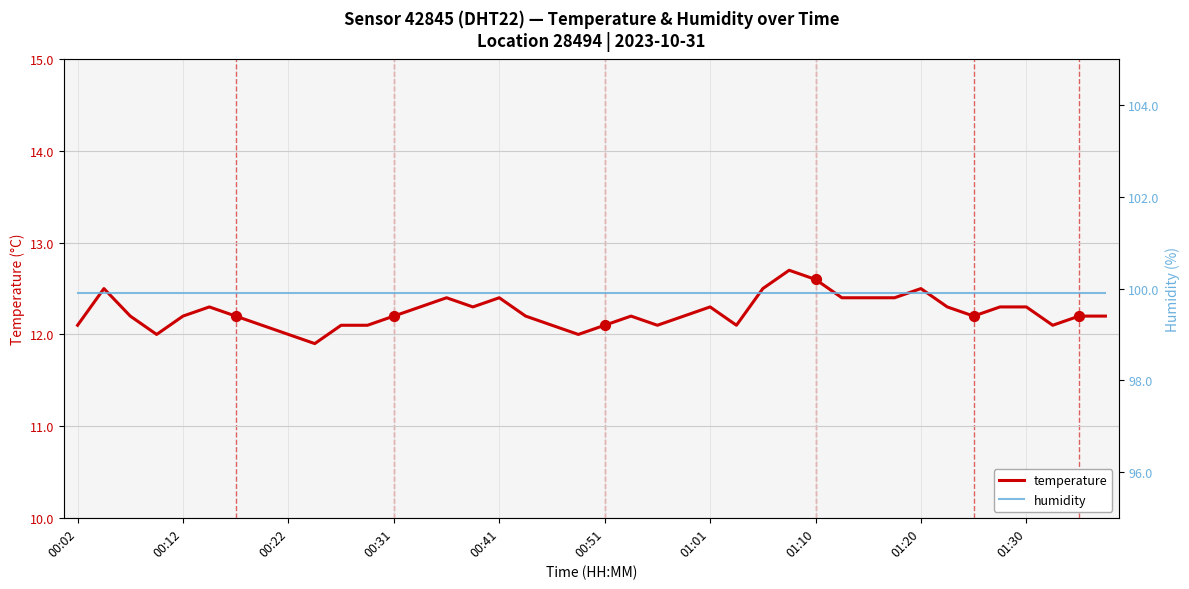

What are all the series names shown in the legend?

temperature, humidity